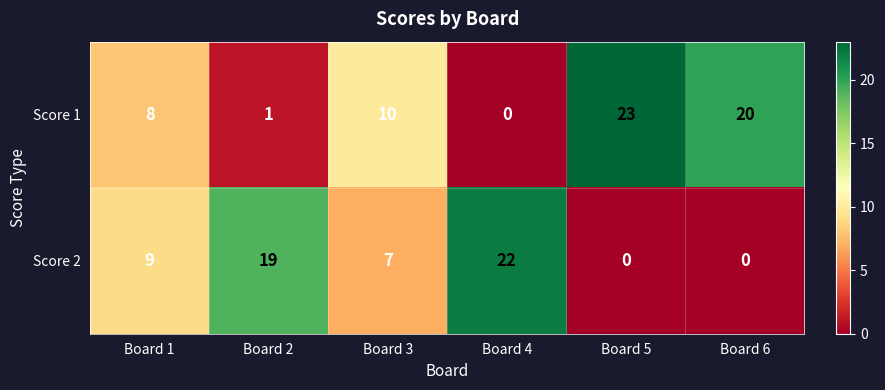

What is the sum of all Score 1 values?

62